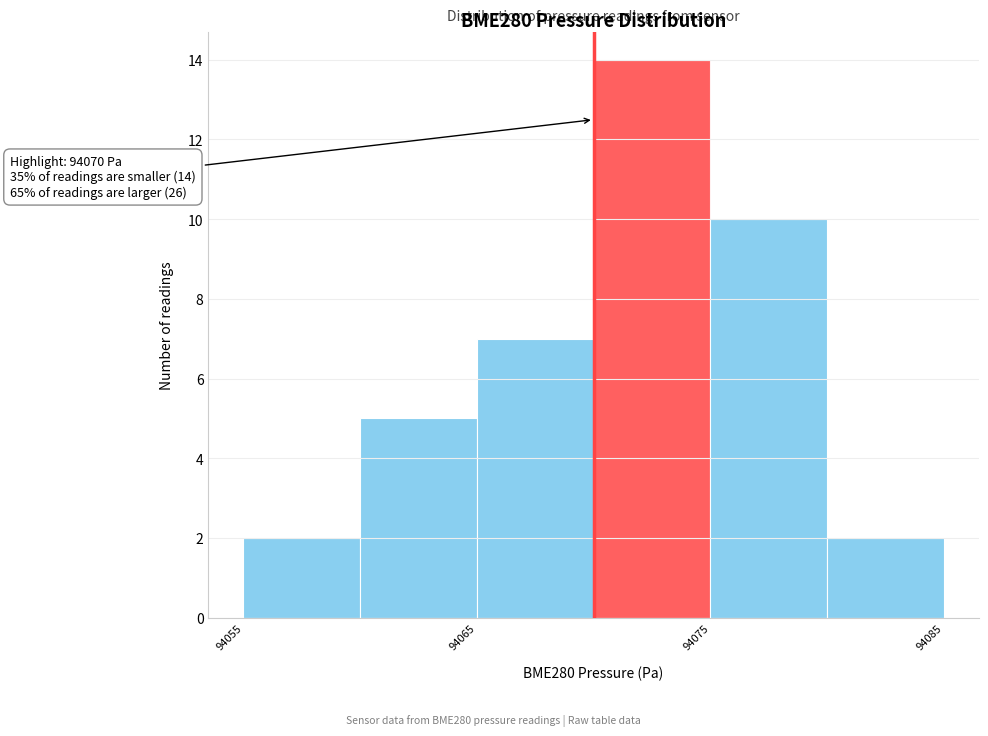

Over which range of the x-axis is the bar tallest?

94070 to 94075